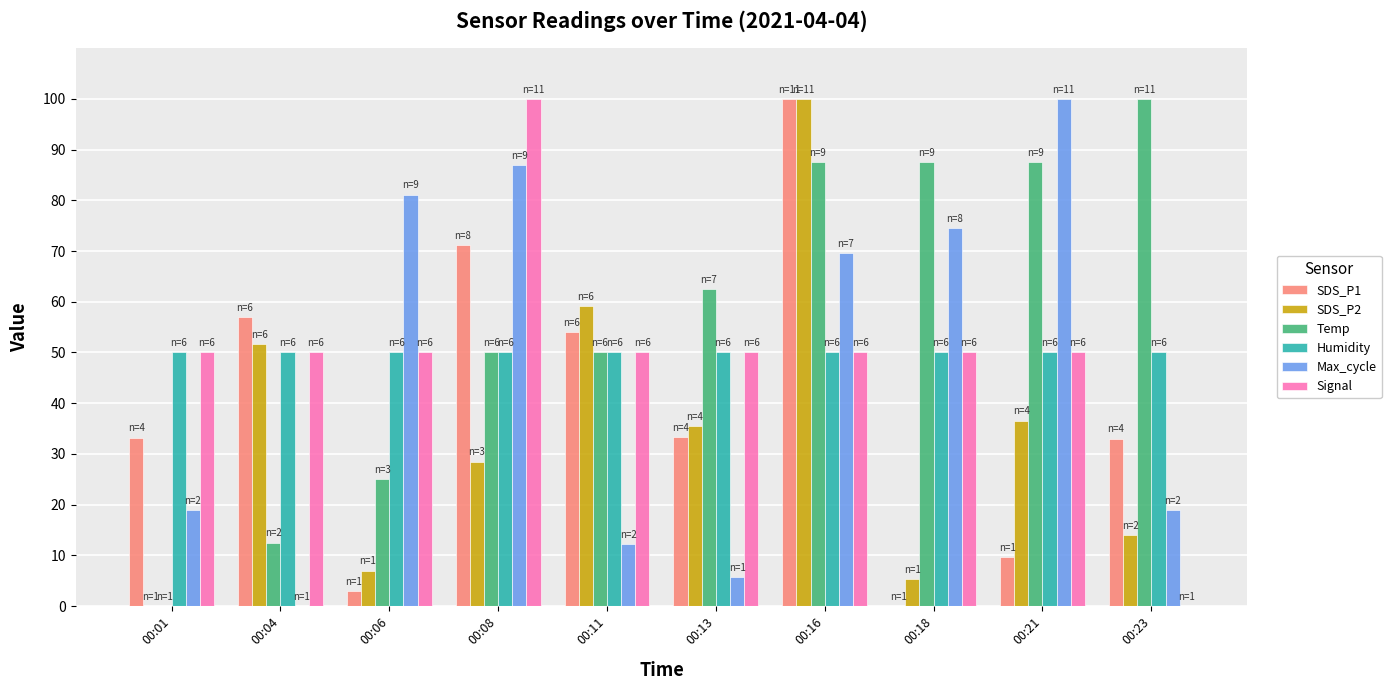

What is the highest value of the SDS_P1 series?

100.0